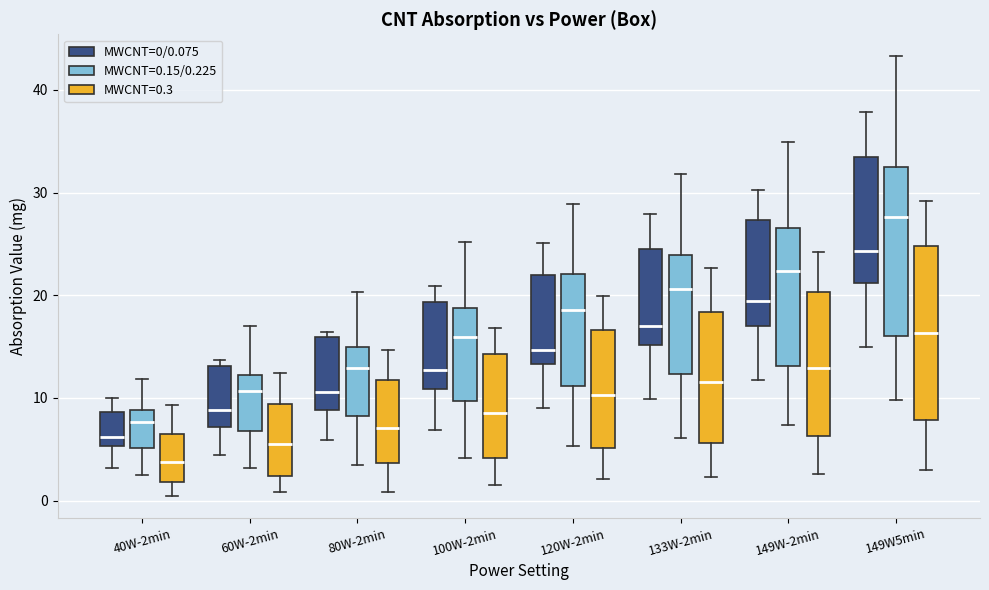

Which box's median line is the highest?

149W5min (MWCNT=0.15/0.225)